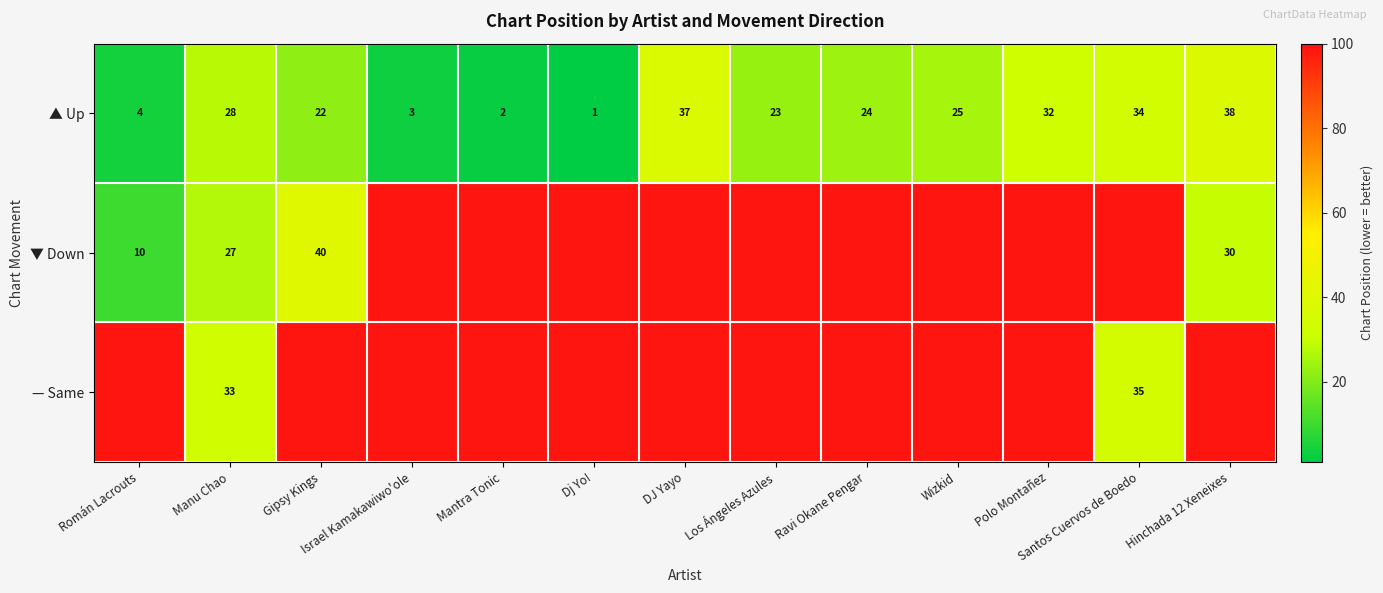

True or false: ▼ Down has a value of 8 at Hinchada 12 Xeneixes.

False